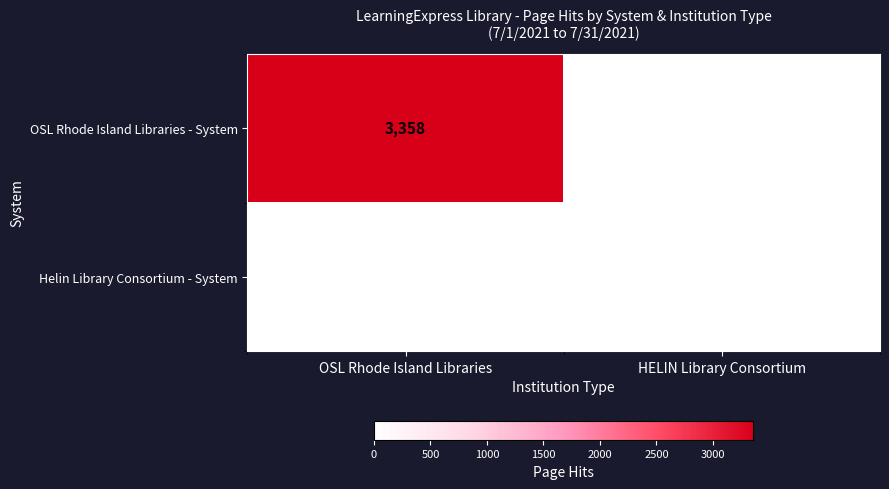

At how many categories does at least one series exceed 673?

1